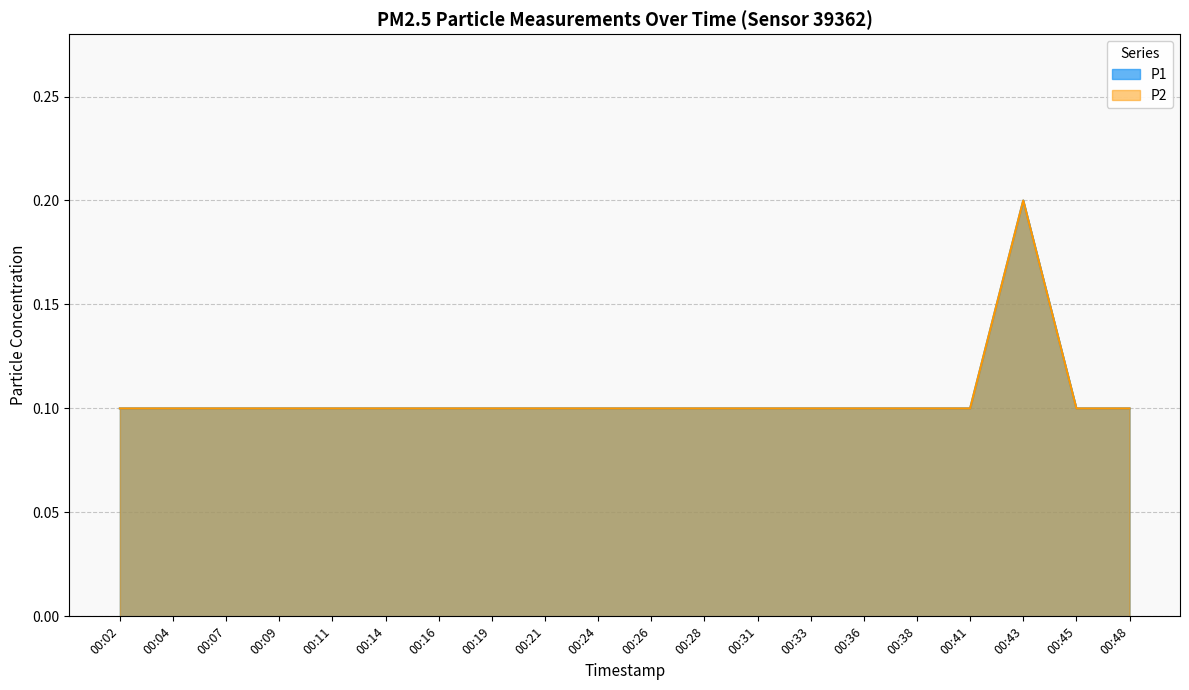

What is the value of the P1 point at the 2nd from the left?

0.1